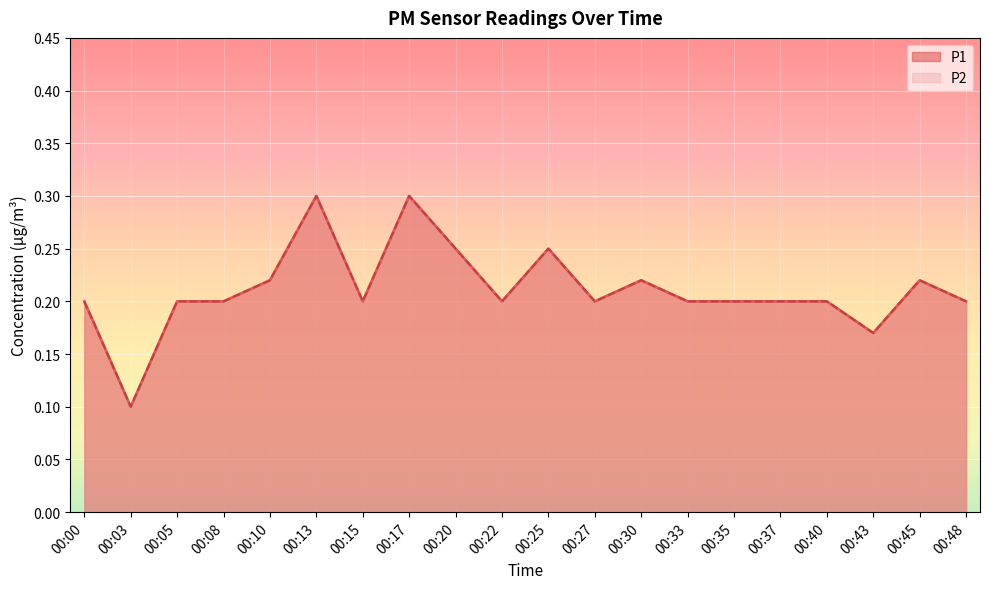

What is the value of the P2 point at the 16th from the left?

0.2